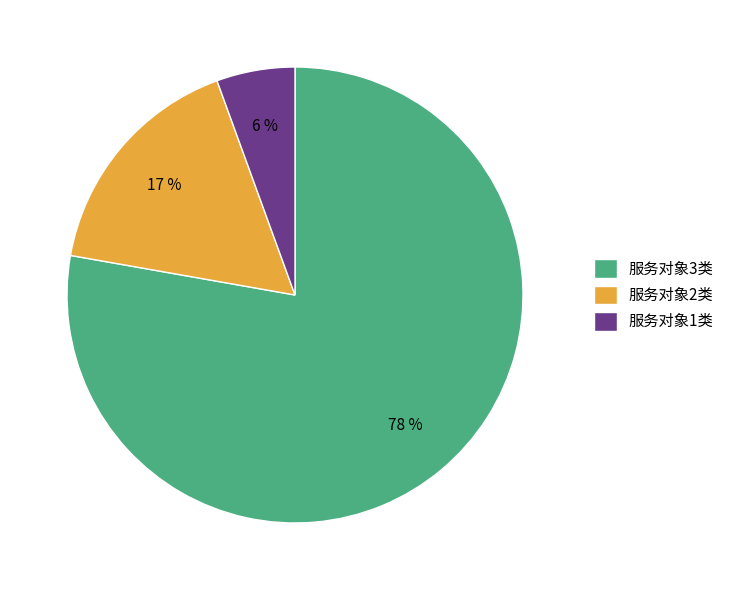

Which slice is the smallest?

服务对象1类